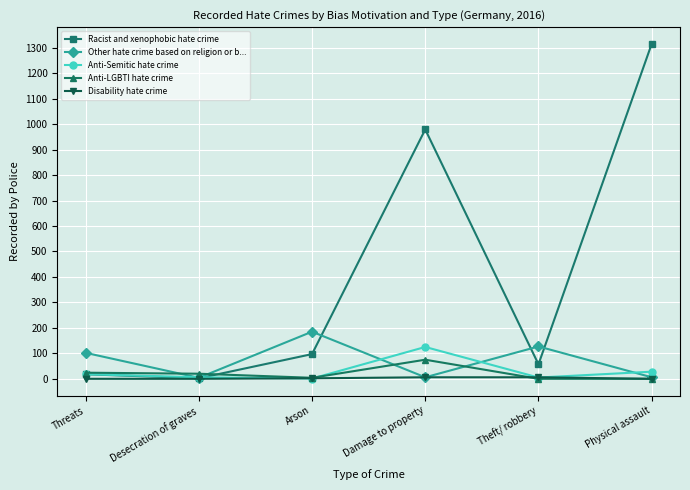

What is the average value of the Racist and xenophobic hate crime series?

411